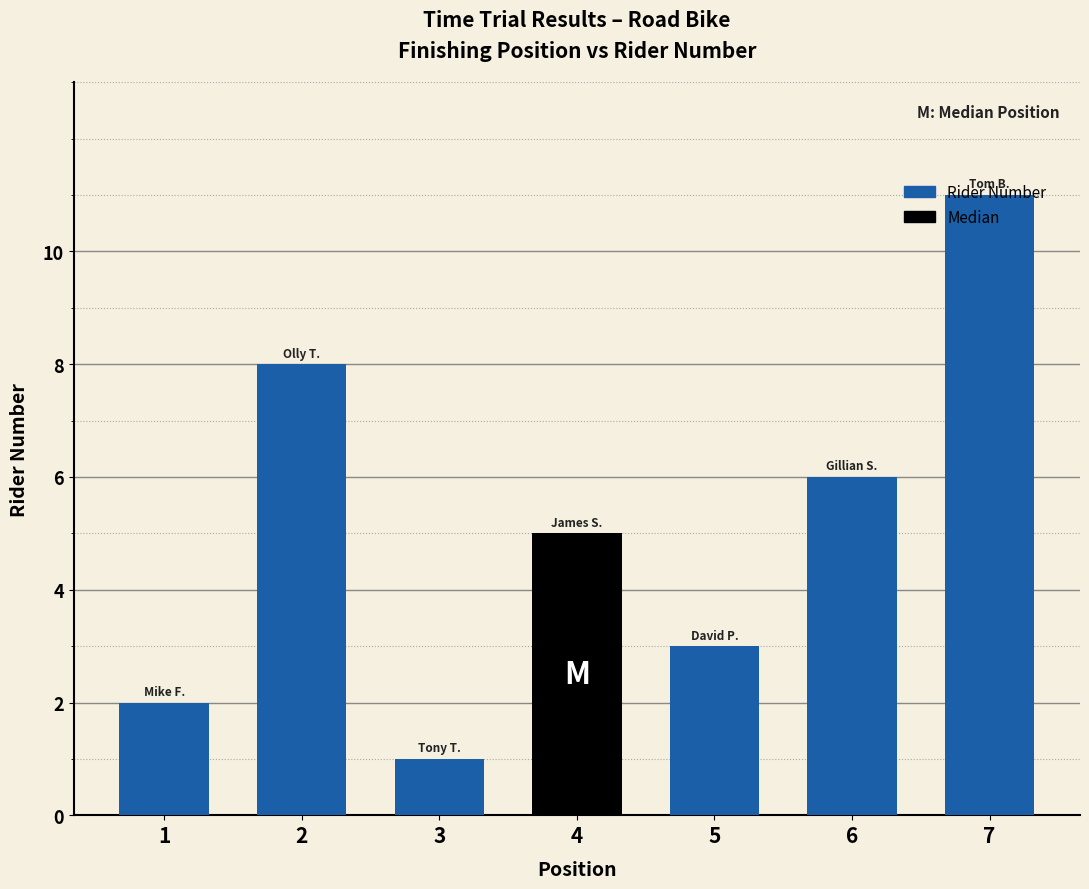

At which category does the chart reach its minimum across all series?

3